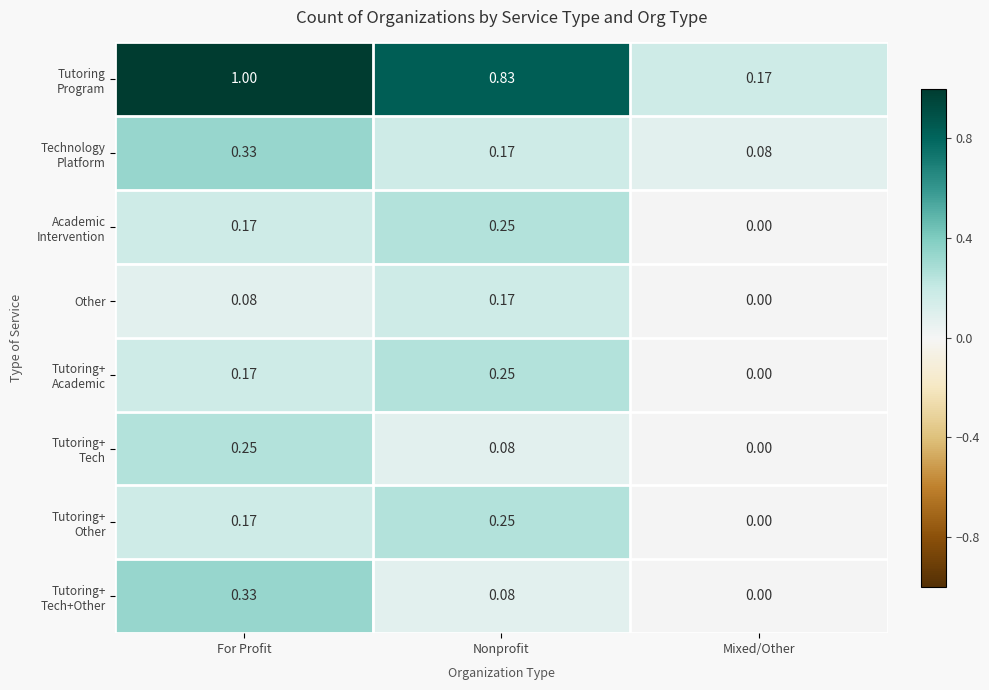

At which category is the sum across all series the highest?

For Profit